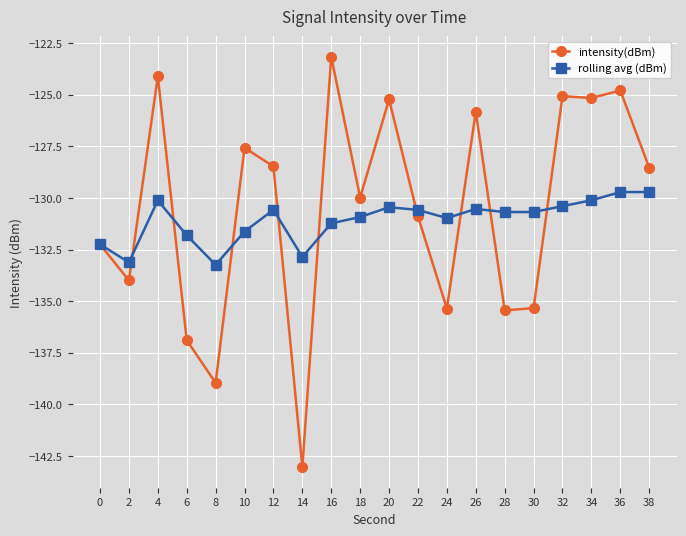

What is the average value of the rolling avg (dBm) series?

-131.1